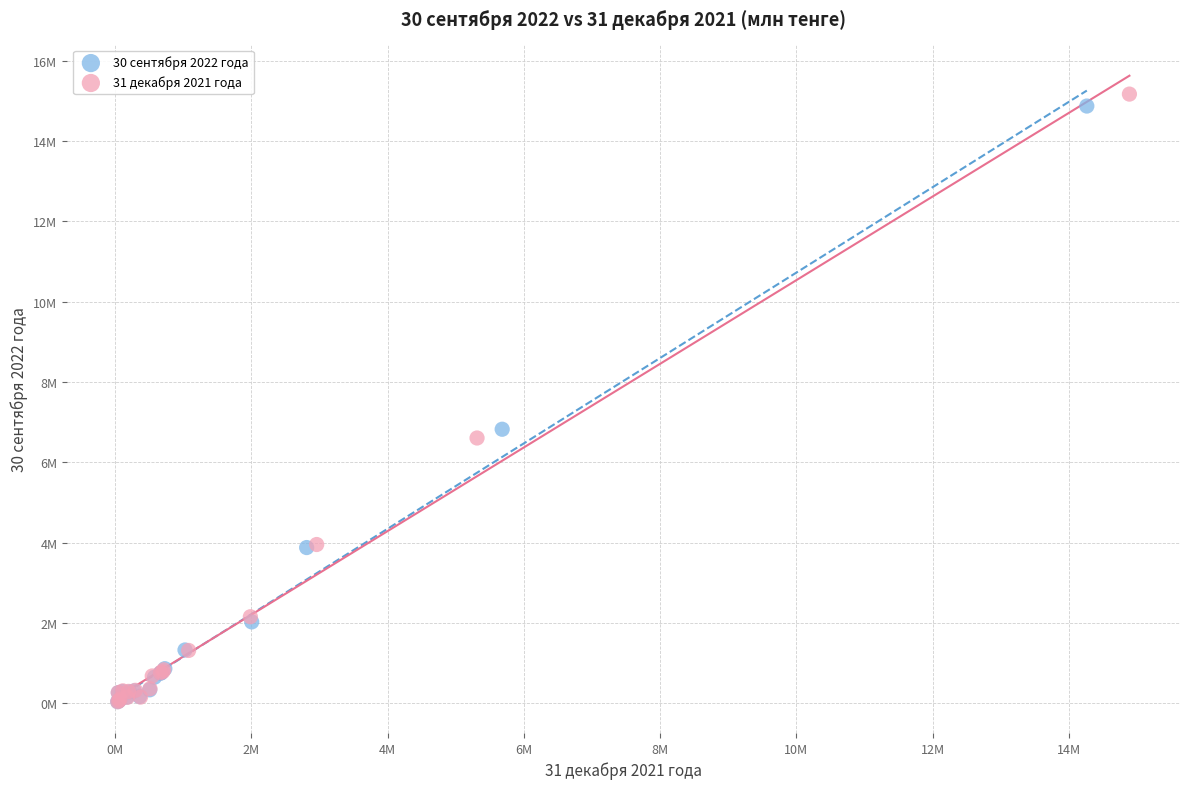

What are all the series names shown in the legend?

30 сентября 2022 года, 31 декабря 2021 года